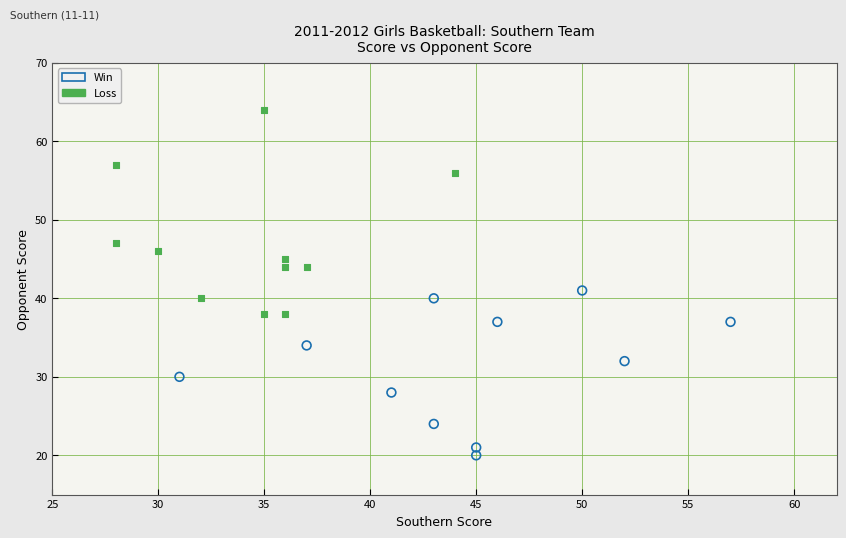

Which series reaches the minimum Y coordinate?

Win